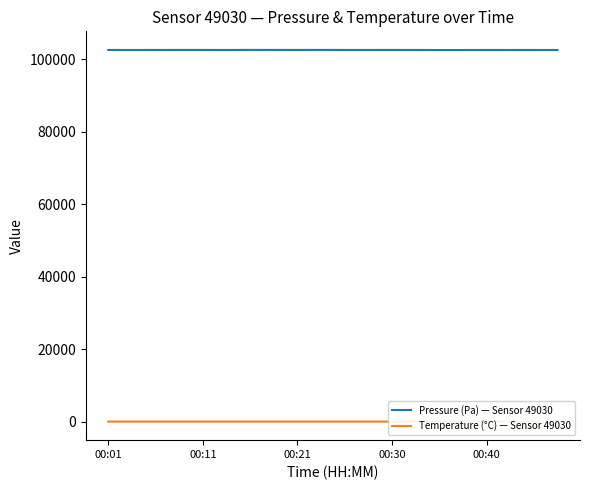

What is the total value across all series at 9?

102619.8